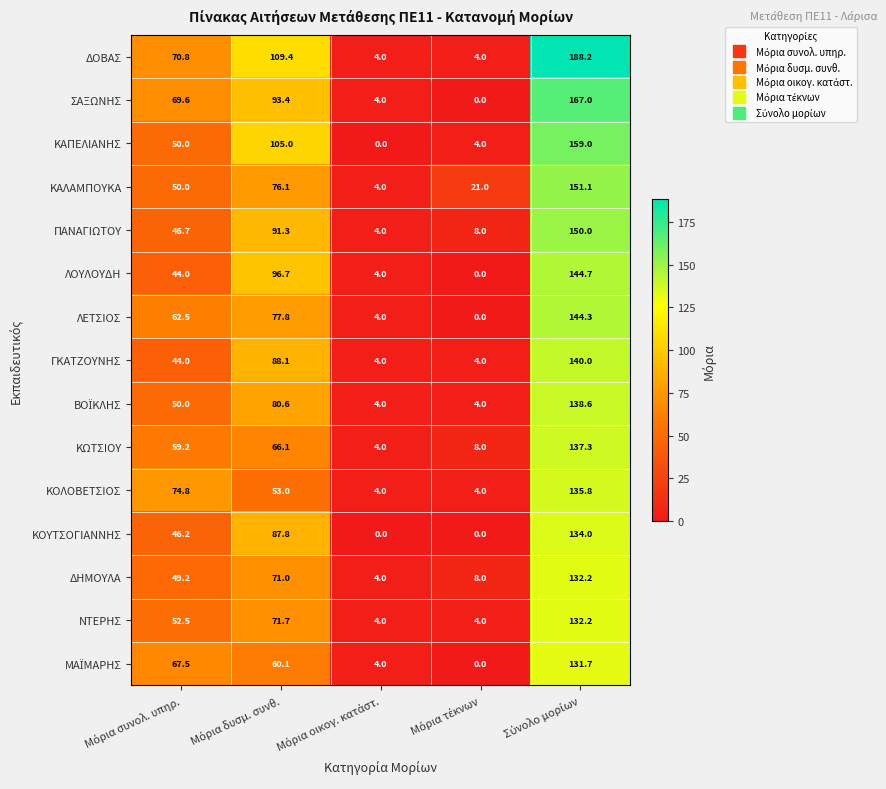

What is the difference between the second highest and second lowest values in the ΣΑΞΩΝΗΣ series?

89.4